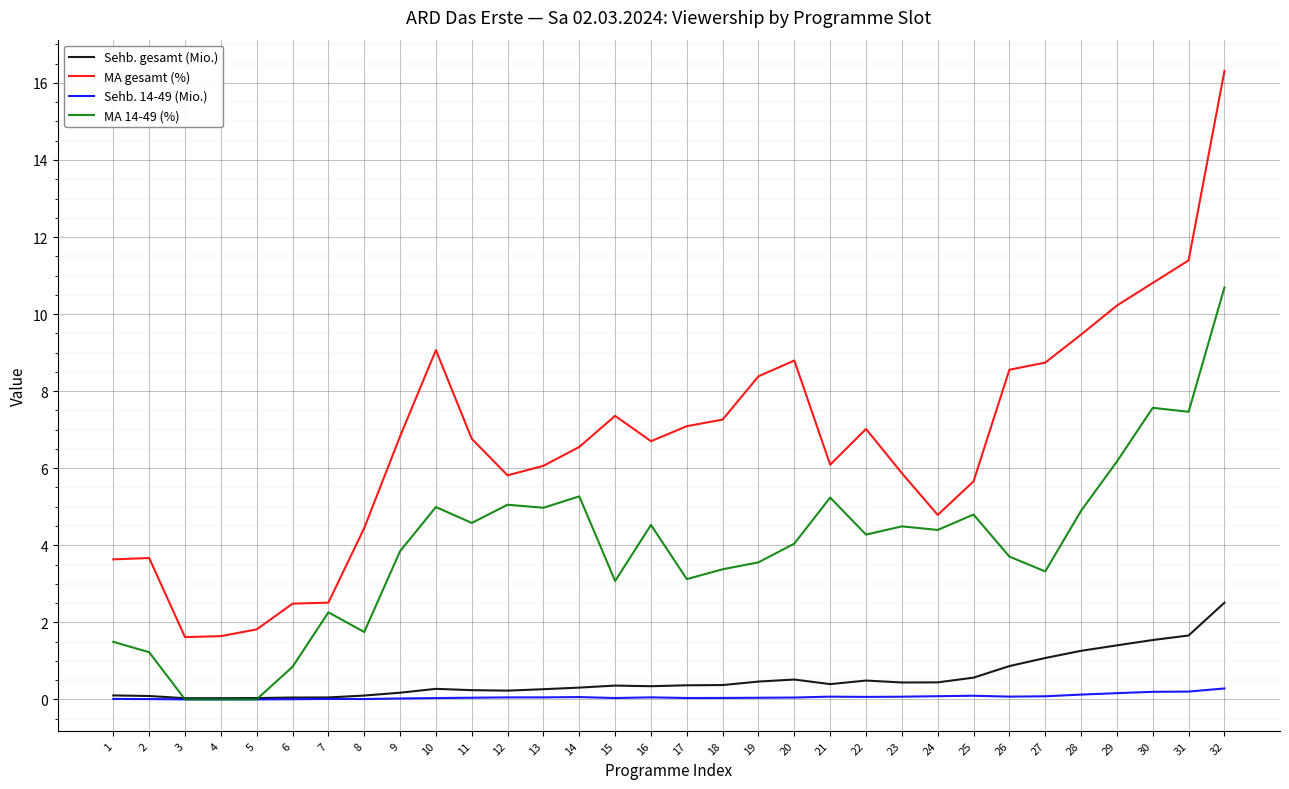

Rank the series by their maximum value, from lowest to highest.

Sehb. 14-49 (Mio.), Sehb. gesamt (Mio.), MA 14-49 (%), MA gesamt (%)